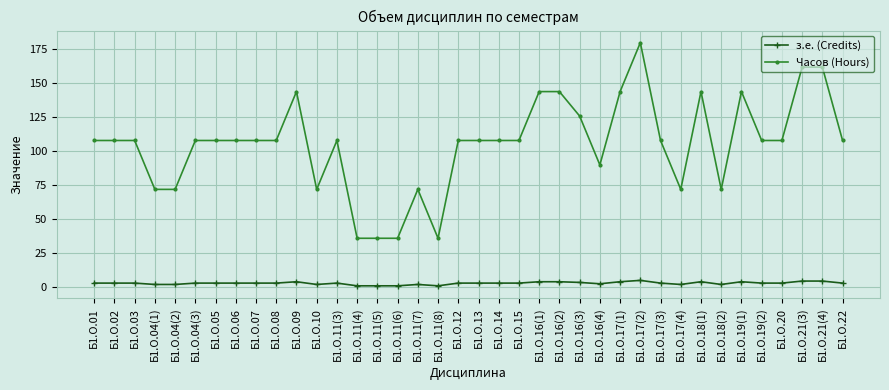

How many lines are shown in the chart?

2